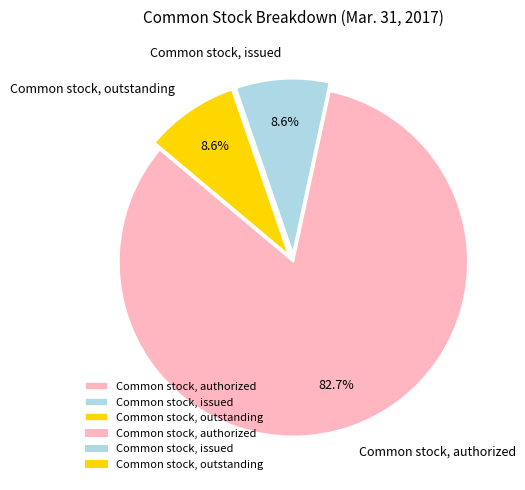

To the nearest percent, what is the difference between the largest and smallest slice percentages?

74%